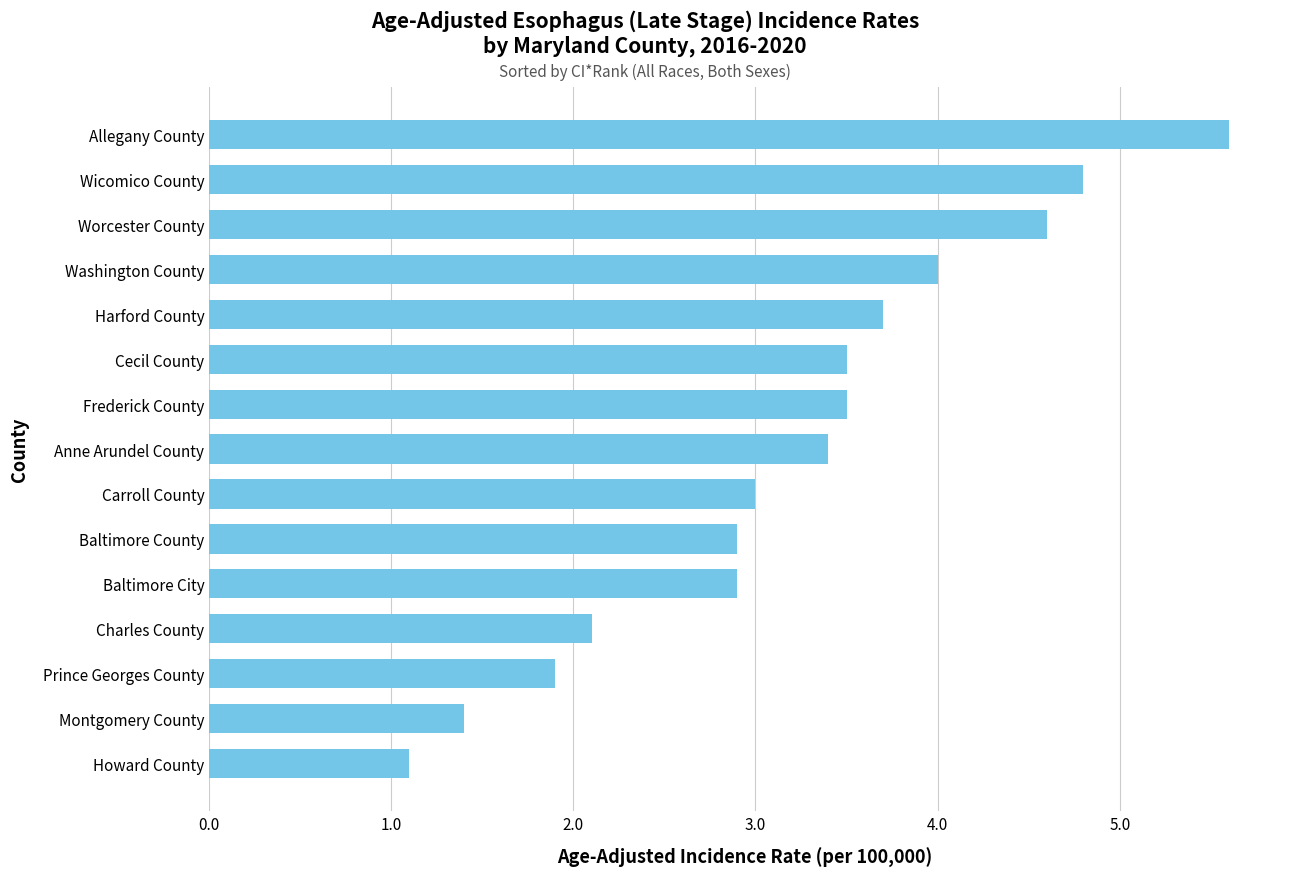

True or false: the data shows 1.1 at Harford County.

False